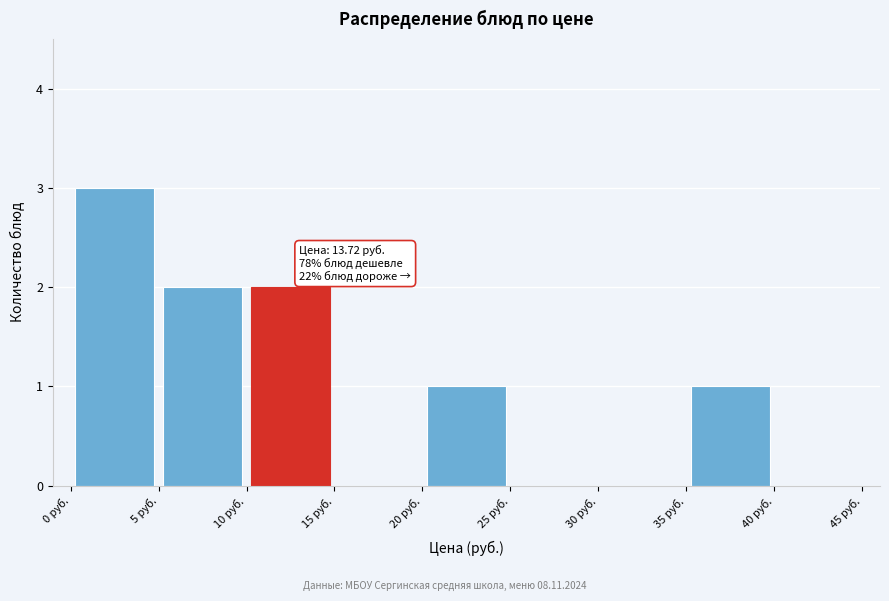

Which range on the x-axis has the tallest bar?

0 to 5